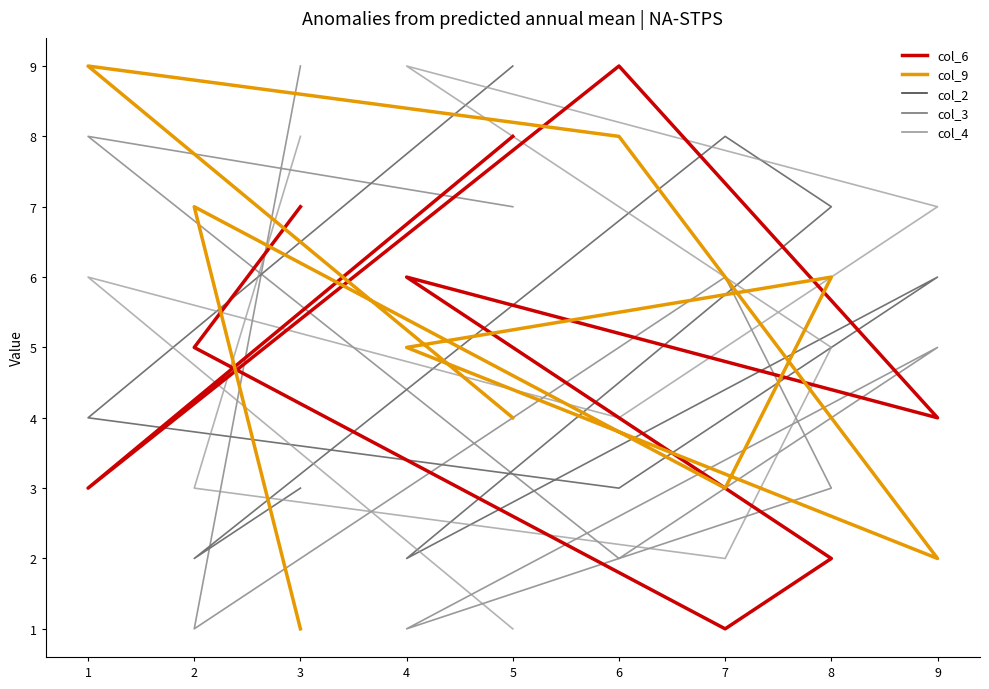

Which series has the widest spread of values?

col_3